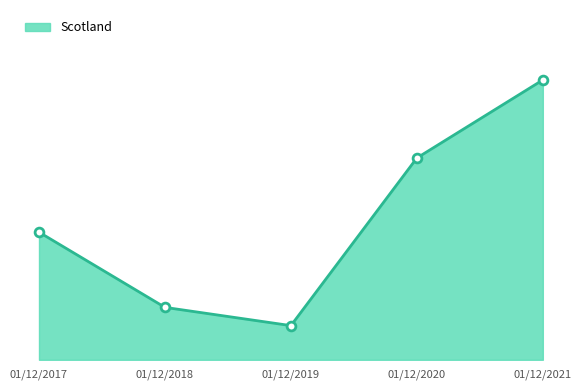

What is the ratio of the value at 01/12/2020 to the value at 01/12/2021?

0.7